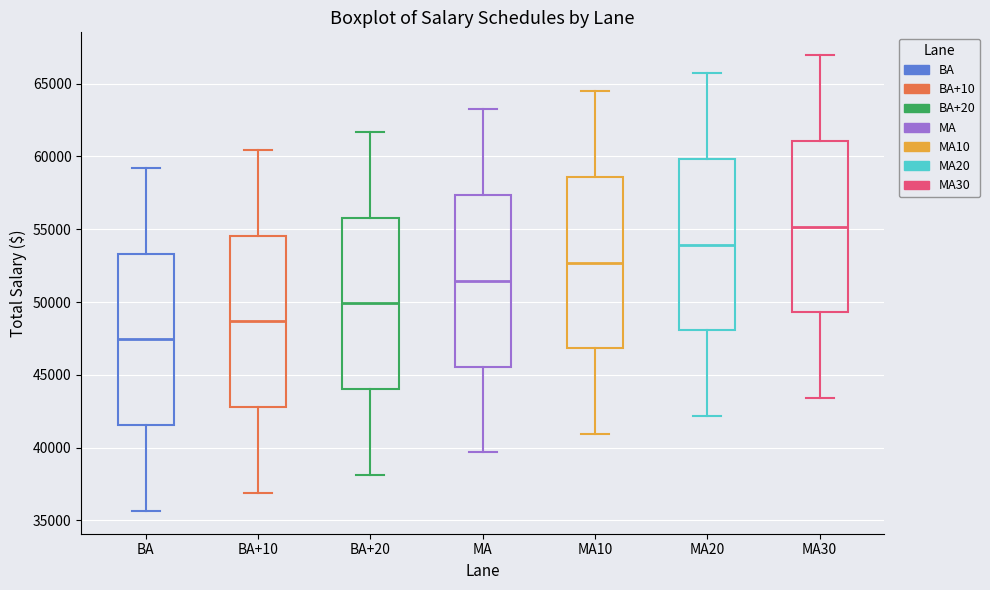

Reading left to right, read every box against the y-axis: the position of its median line, the range the box covers, and the ends of its whiskers. The values are not printed on the chart, so give them approximately, as read against the axis.

BA: median 47500, box 41500 to 53500, whiskers 35500 to 59000
BA+10: median 48500, box 43000 to 54500, whiskers 37000 to 60500
BA+20: median 50000, box 44000 to 56000, whiskers 38000 to 61500
MA: median 51500, box 45500 to 57500, whiskers 39500 to 63000
MA10: median 52500, box 47000 to 58500, whiskers 41000 to 64500
MA20: median 54000, box 48000 to 60000, whiskers 42000 to 65500
MA30: median 55000, box 49500 to 61000, whiskers 43500 to 67000